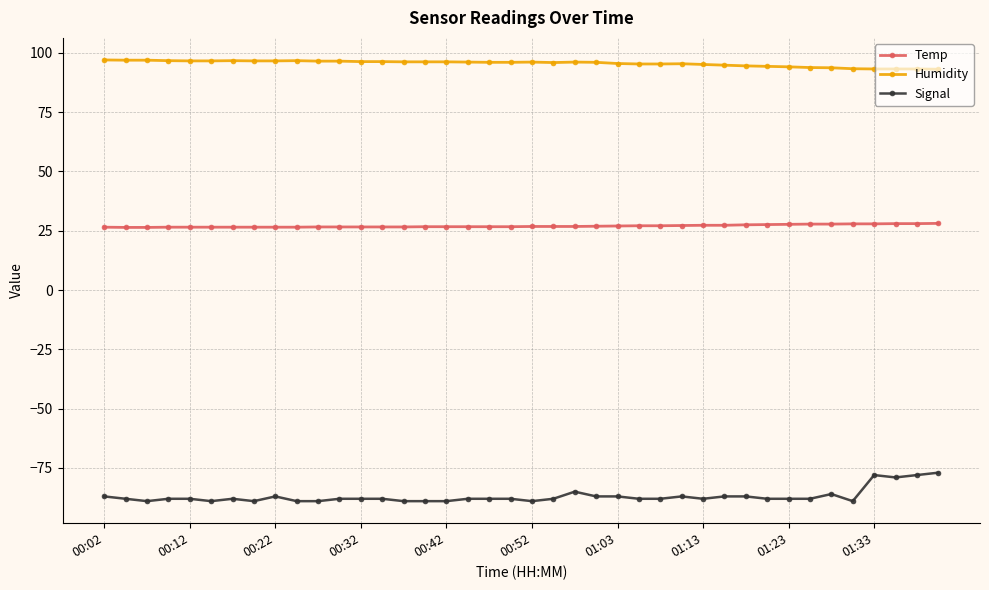

Rank the series by their average value, from highest to lowest.

Humidity, Temp, Signal